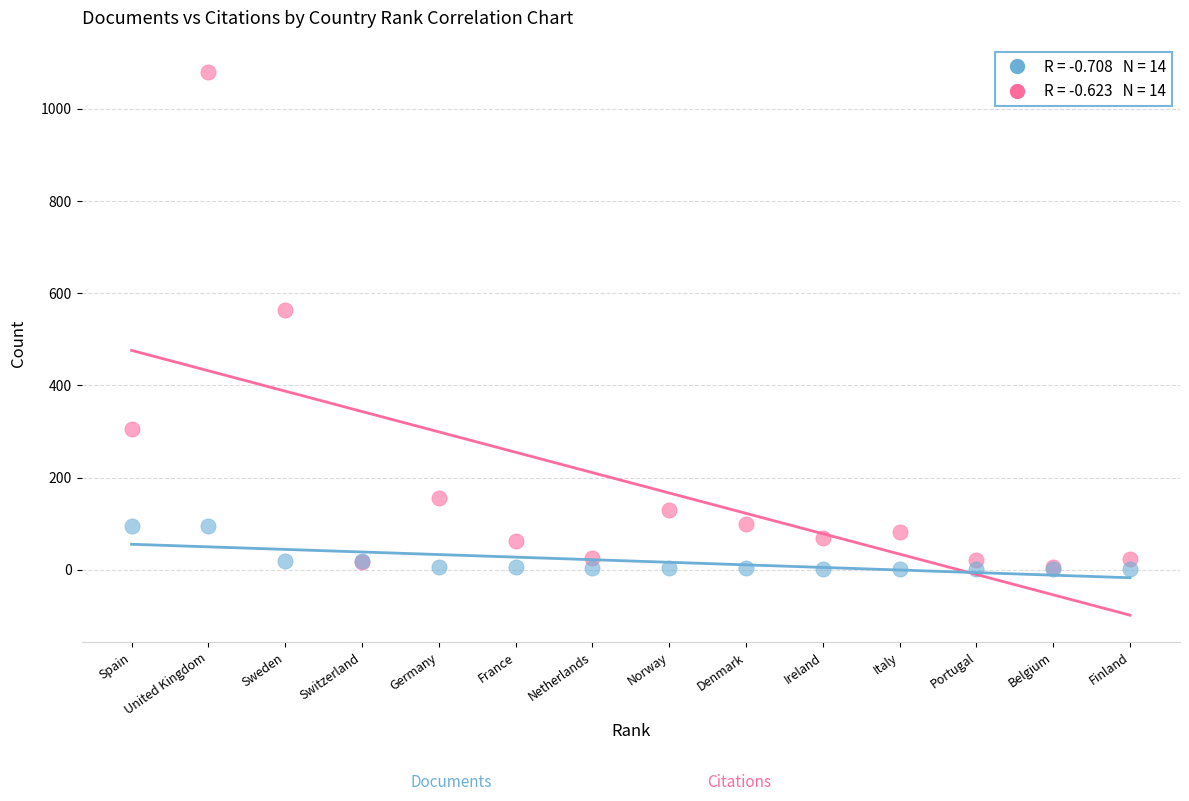

Across all series, what Y value is closest to 541?

563